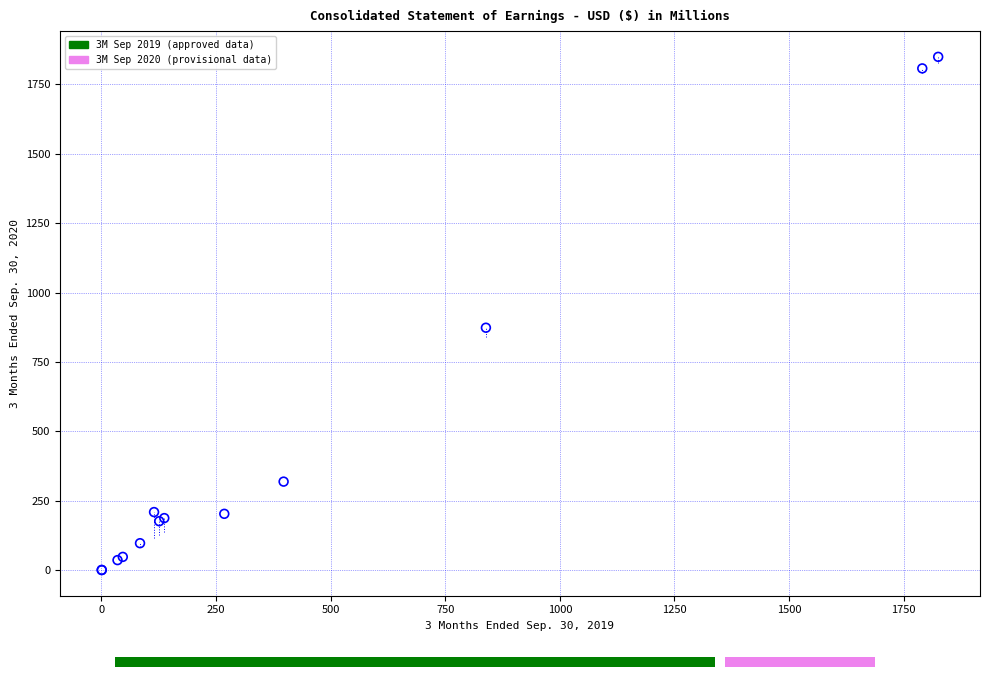

What Y value in the scatter plot is closest to 925?

873.5